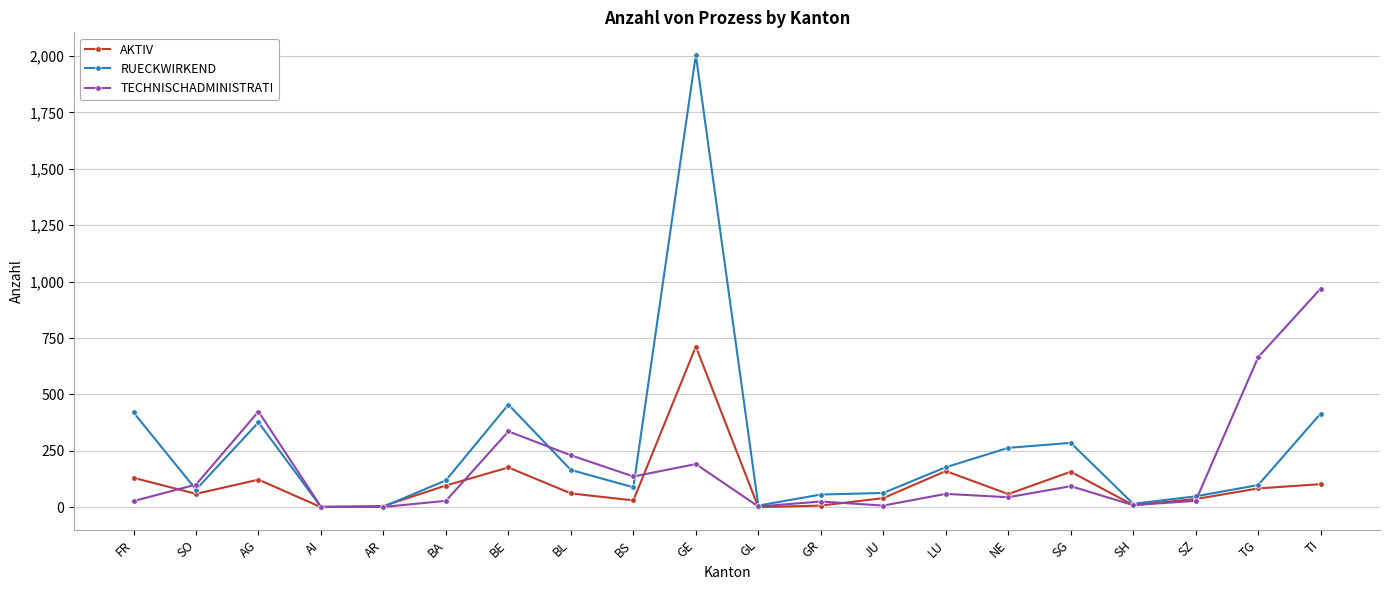

What is the value of the RUECKWIRKEND point at the 12th from the left?

56